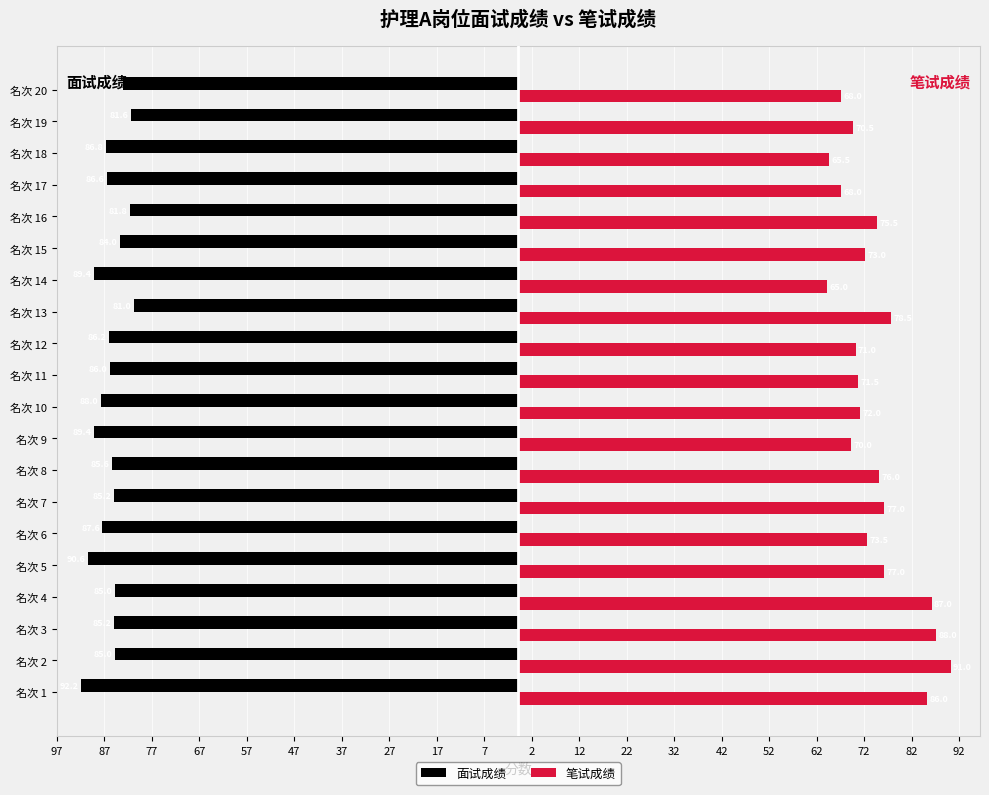

Reading left to right, extract all data points from this chart.

面试成绩: -92.2	-85.0	-85.2	-85.0	-90.6	-87.6	-85.2	-85.6	-89.4	-88.0	-86.0	-86.2	-81.0	-89.4	-84.0	-81.8	-86.6	-86.8	-81.6	-83.2
笔试成绩: 86.0	91.0	88.0	87.0	77.0	73.5	77.0	76.0	70.0	72.0	71.5	71.0	78.5	65.0	73.0	75.5	68.0	65.5	70.5	68.0